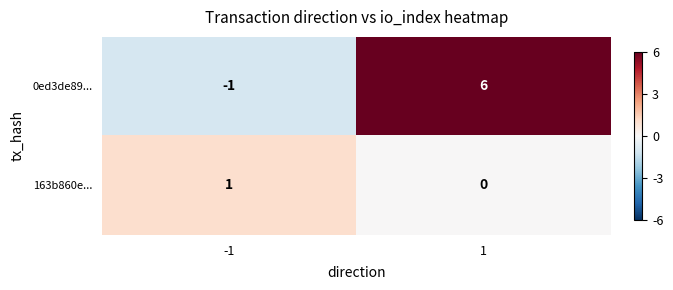

Count the number of categories in the chart.

2